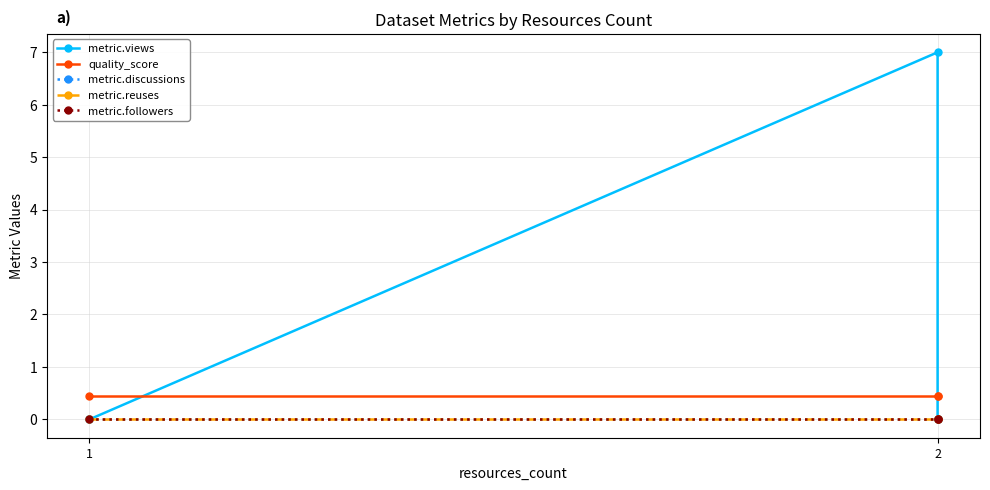

At 2, list the series in order from largest to smallest.

metric.views, quality_score, metric.discussions, metric.reuses, metric.followers